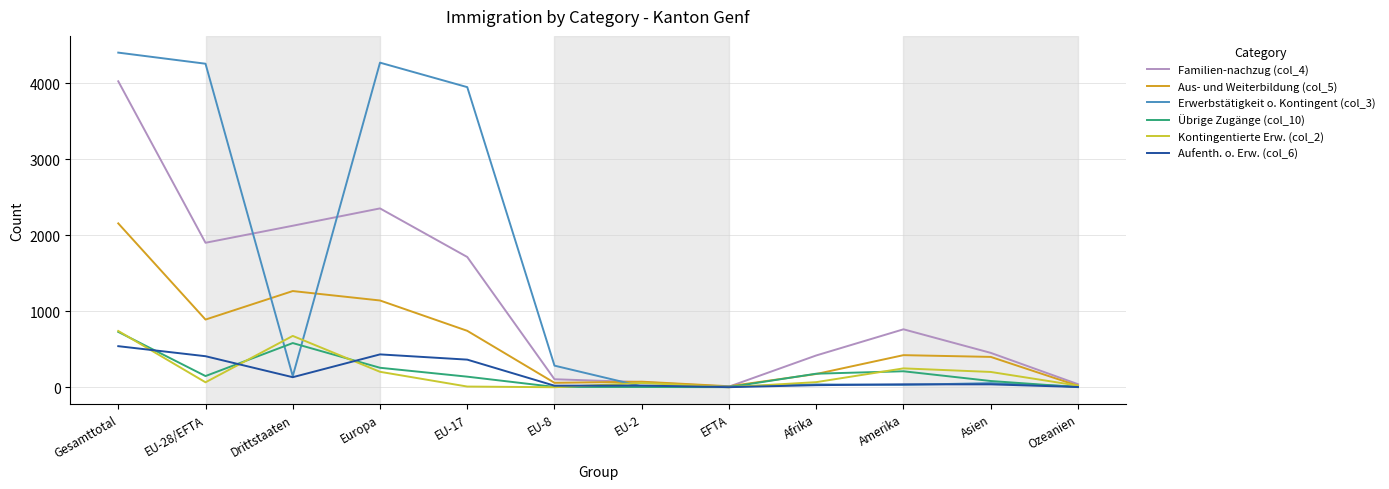

Which series has the widest spread of values?

Erwerbstätigkeit o. Kontingent (col_3)